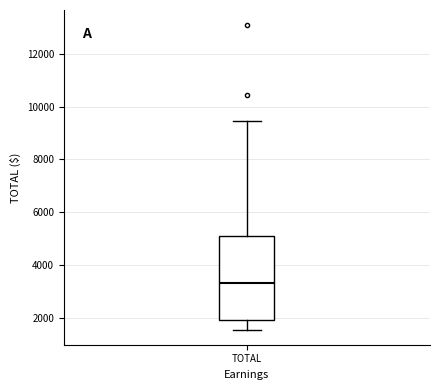

Where does the lower whisker of the box for TOTAL end on the y-axis? The values are not printed on the chart, so give them approximately, as read against the axis.

1600